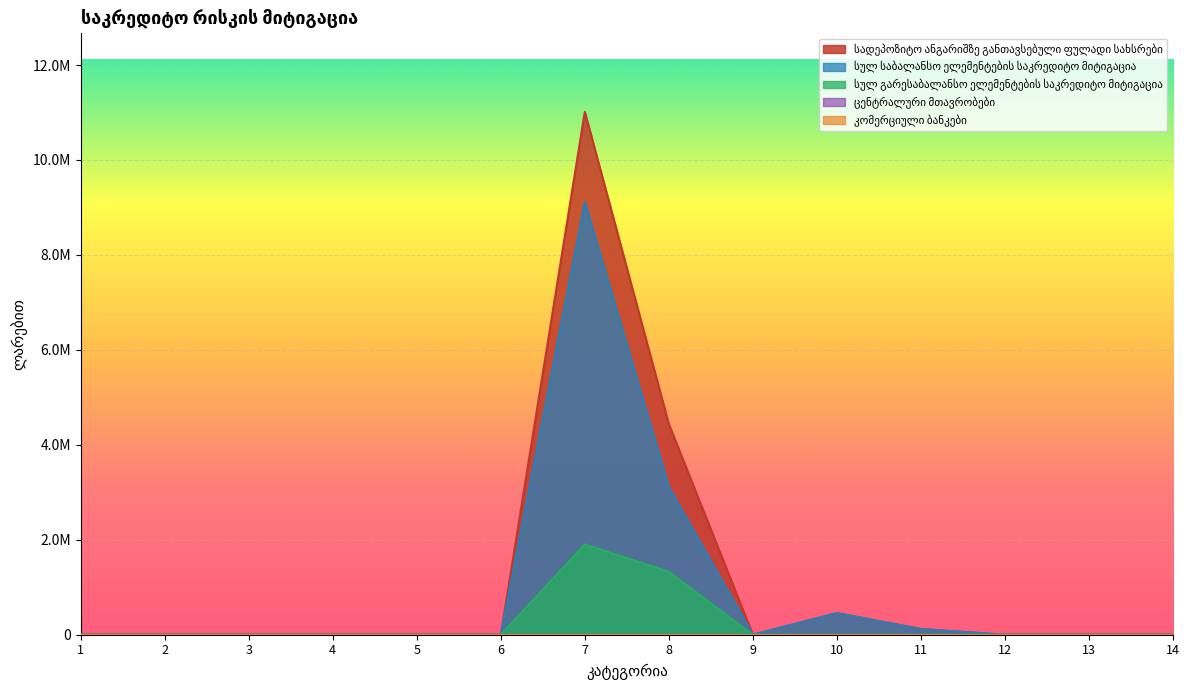

The სულ საბალანსო ელემენტების საკრედიტო მიტიგაცია series shows 5729893.0 at 6. True or false?

False